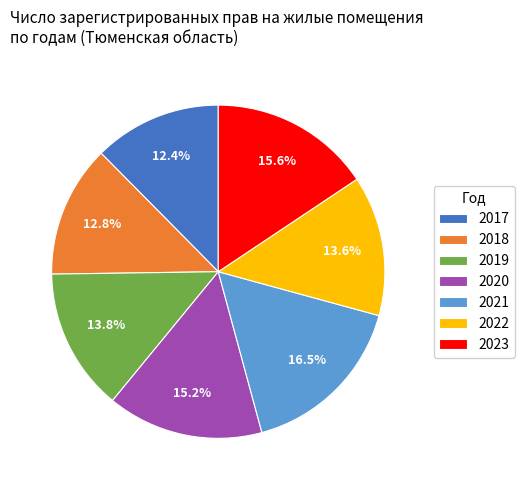

Is the sum of 2019 and 2023 greater than half?

No